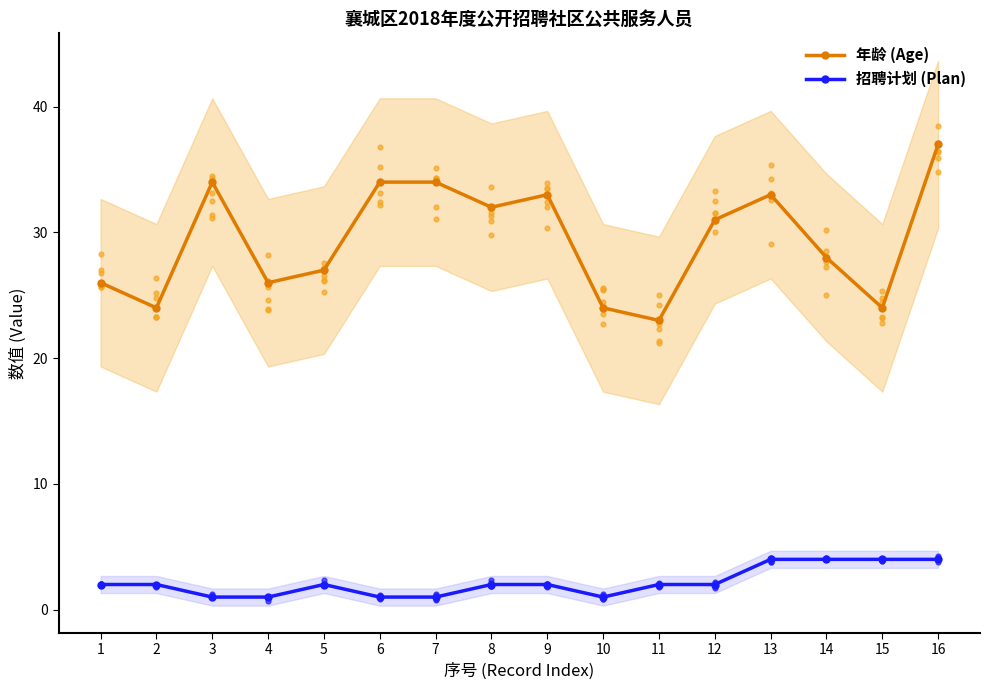

What is the total value across all series at 15?

28